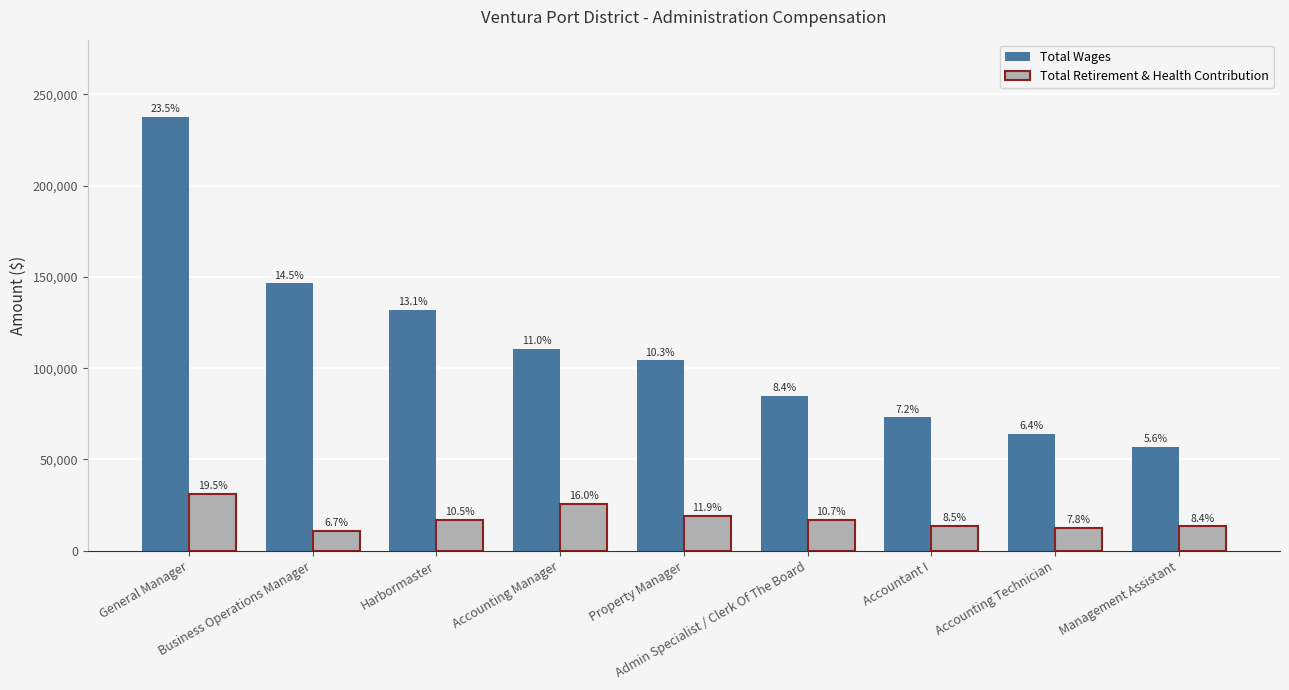

What is the total value across all series at Management Assistant?

70172